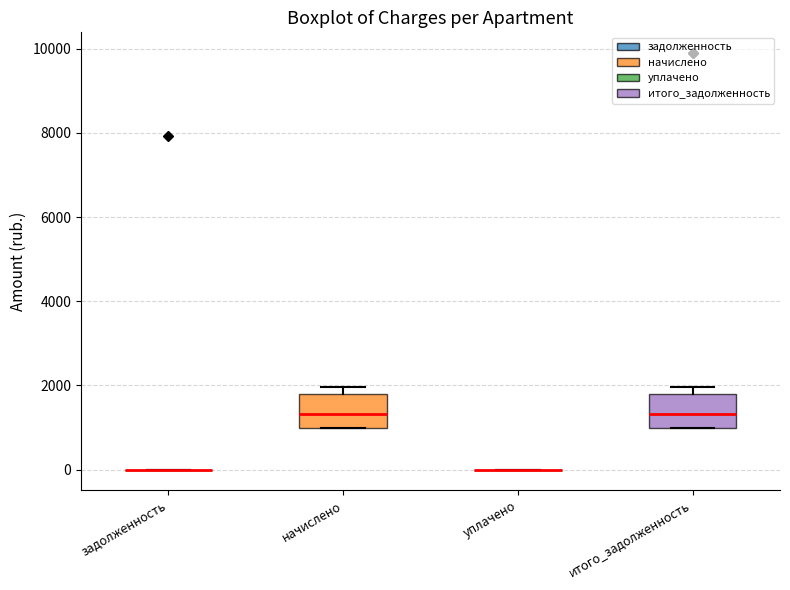

Reading left to right, transcribe this box plot: for each box, give where its median line is, the range the box spans, and where its two whiskers end, as read against the y-axis. The values are not printed on the chart, so give them approximately, as read against the axis.

задолженность: box collapsed to a line at 0, whiskers 0 to 0
начислено: median 1400, box 1000 to 1800, whiskers 1000 to 2000
уплачено: box collapsed to a line at 0, whiskers 0 to 0
итого_задолженность: median 1400, box 1000 to 1800, whiskers 1000 to 2000